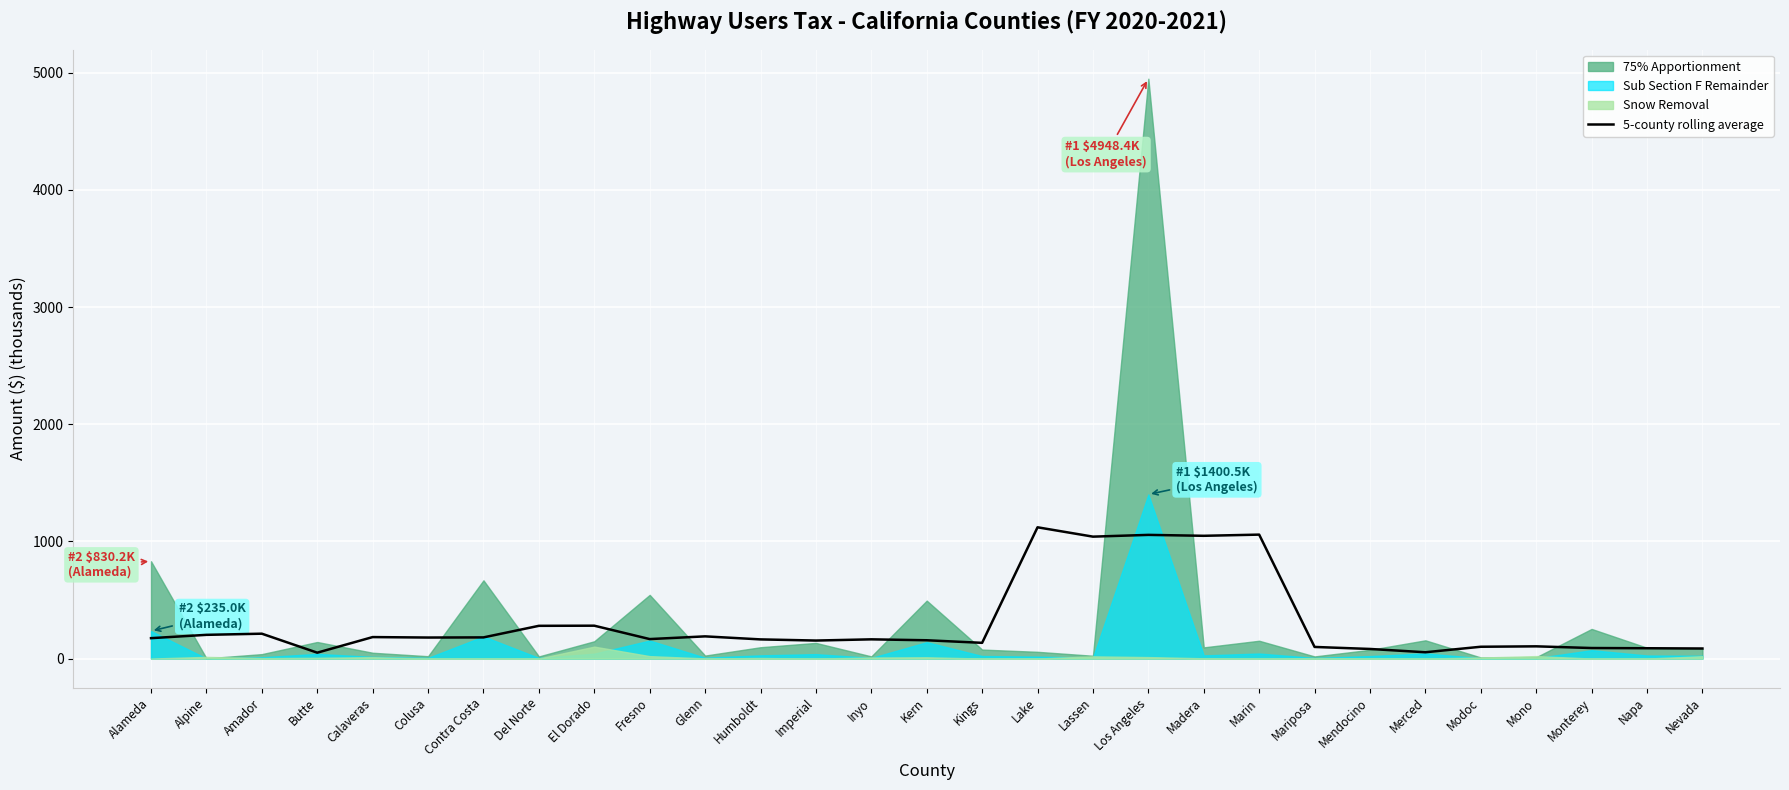

At which category does the data reach its first local peak?

Amador